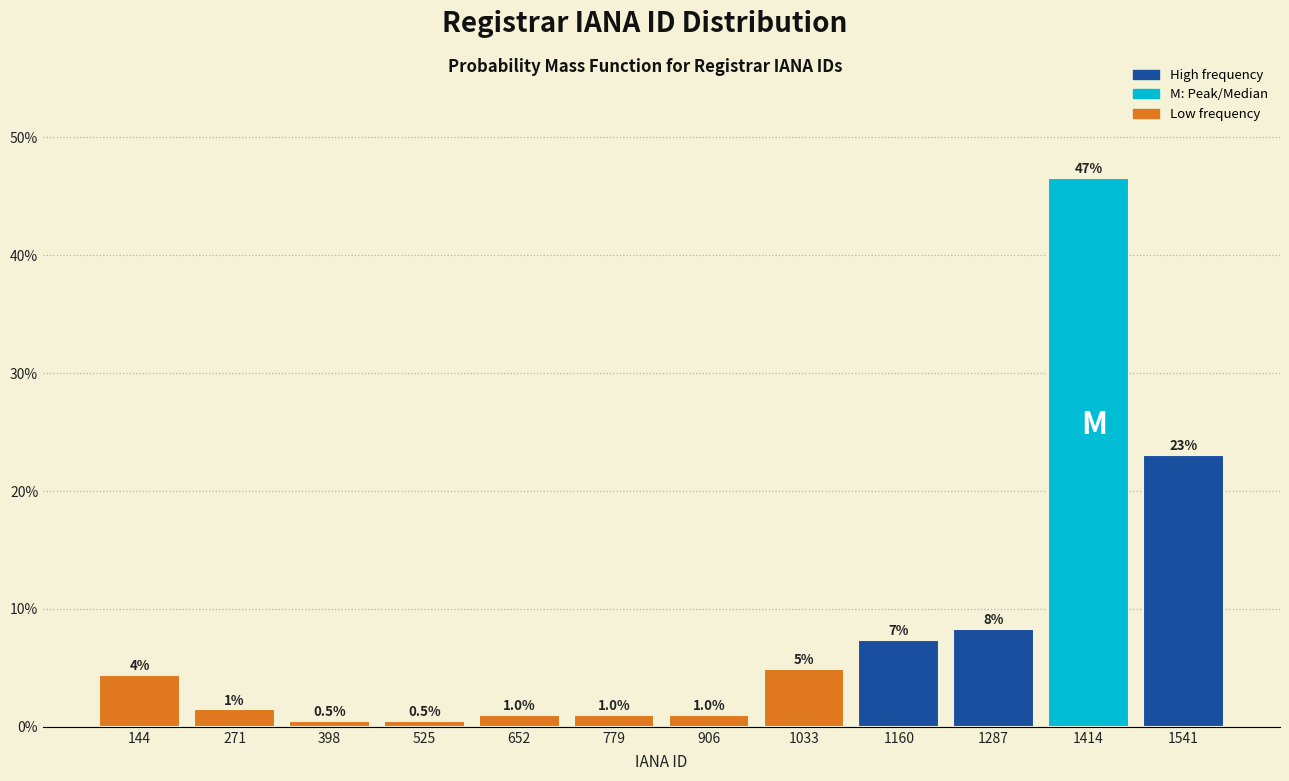

Over which range of the x-axis is the bar tallest?

1360 to 1480